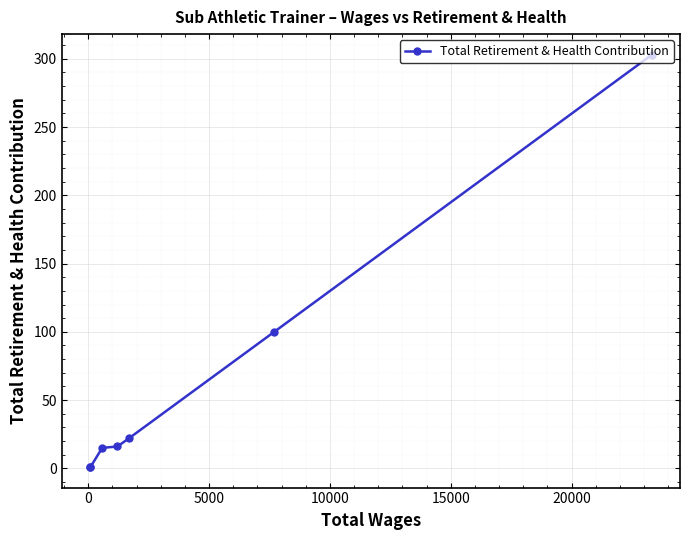

What is the maximum value shown in the chart?

303